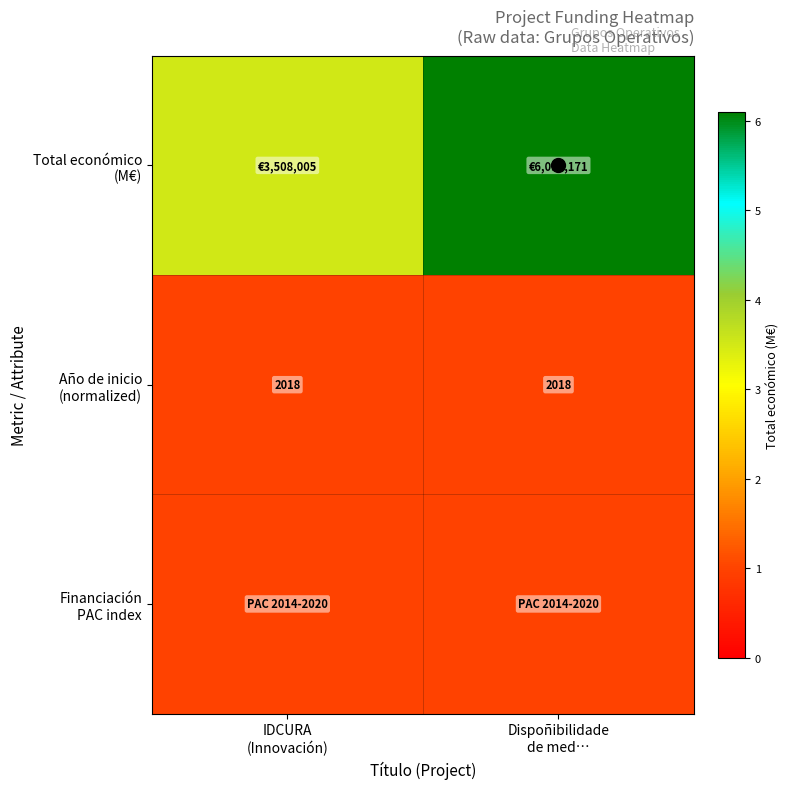

At which category is the sum across all series the highest?

Dispoñibilidade
de med…